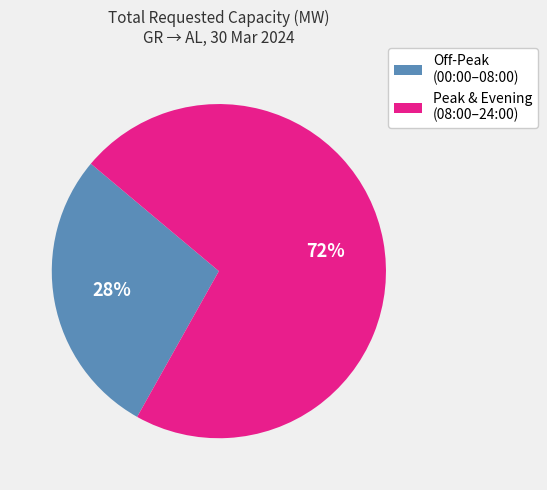

Does any single category account for the majority?

Yes